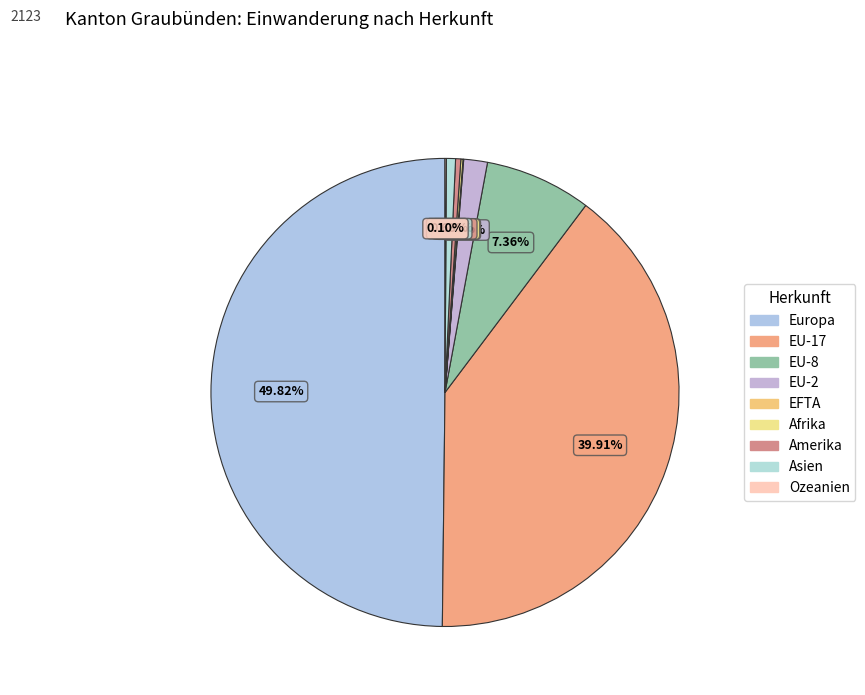

What is the smallest slice in the pie chart?

EFTA